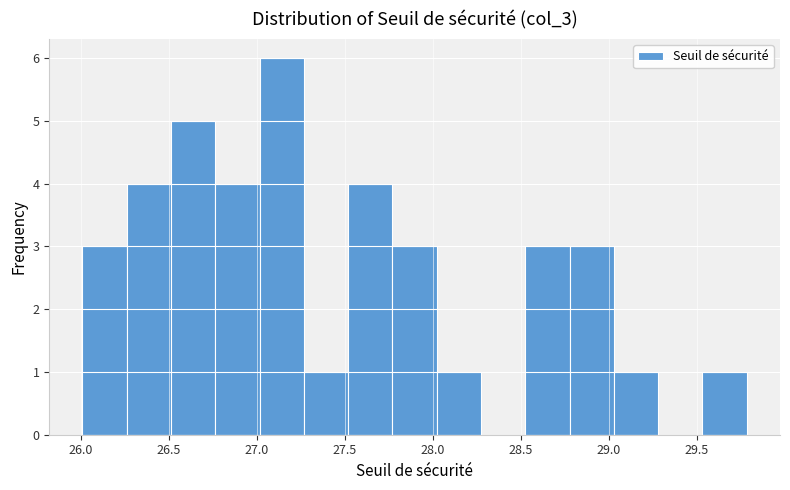

Reading left to right, transcribe this chart: for each bar, give the range it covers on the x-axis and its height. Neither the bar edges nor the heights are printed on the chart, so give them approximately, as read against the axes.

26.00 to 26.25: 3
26.25 to 26.50: 4
26.50 to 26.75: 5
26.75 to 27.00: 4
27.00 to 27.25: 6
27.25 to 27.50: 1
27.50 to 27.75: 4
27.75 to 28.00: 3
28.00 to 28.30: 1
28.30 to 28.55: 0
28.55 to 28.80: 3
28.80 to 29.05: 3
29.05 to 29.30: 1
29.30 to 29.55: 0
29.55 to 29.80: 1